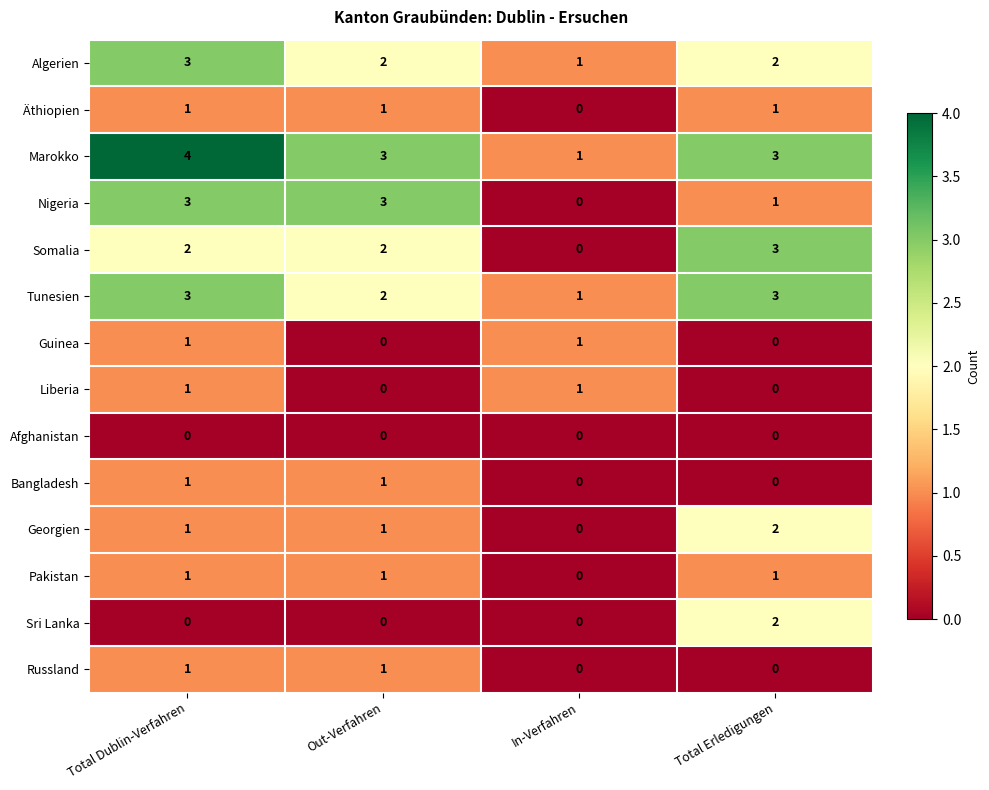

Which label corresponds to the largest value in the chart?

Total Dublin-Verfahren